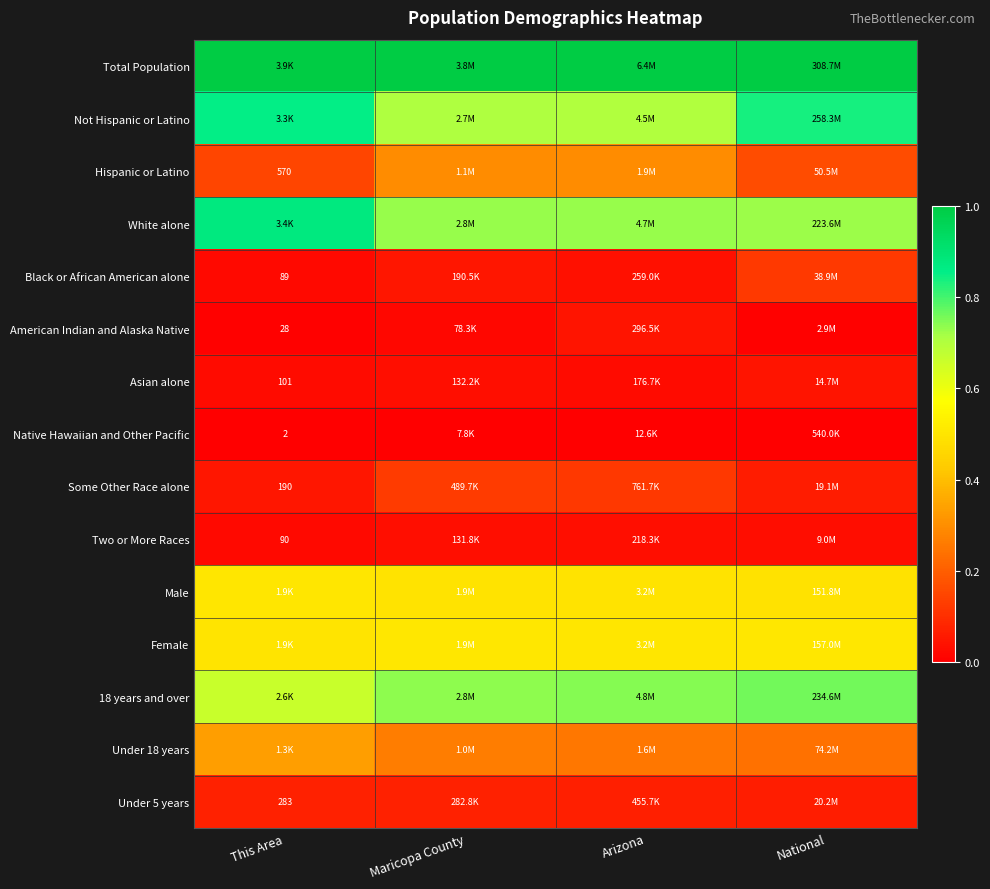

The value of Total Population at National is 1.4. True or false?

False